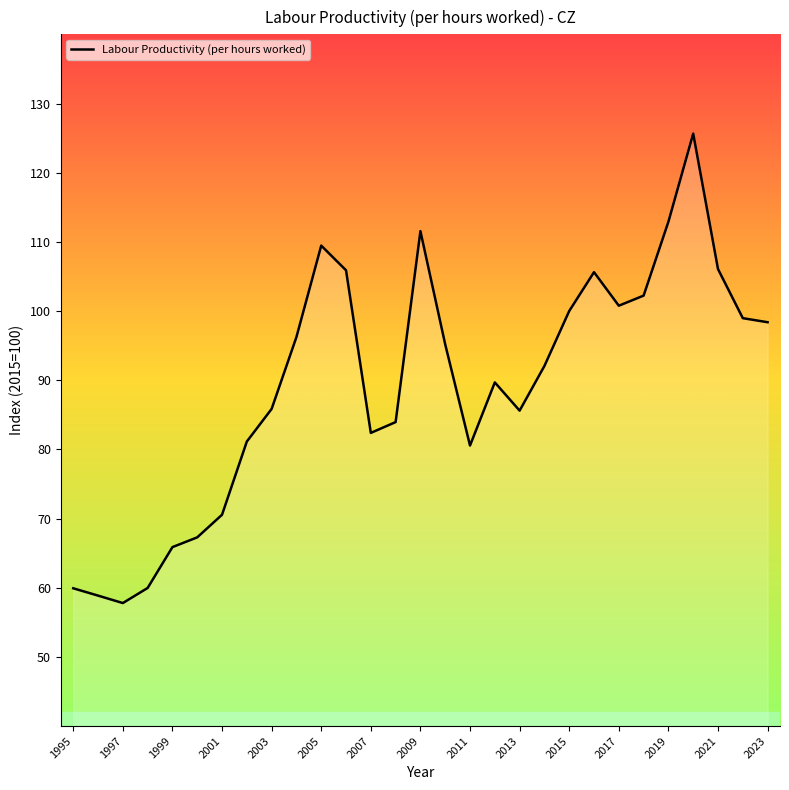

What is the minimum value shown in the chart?

57.8